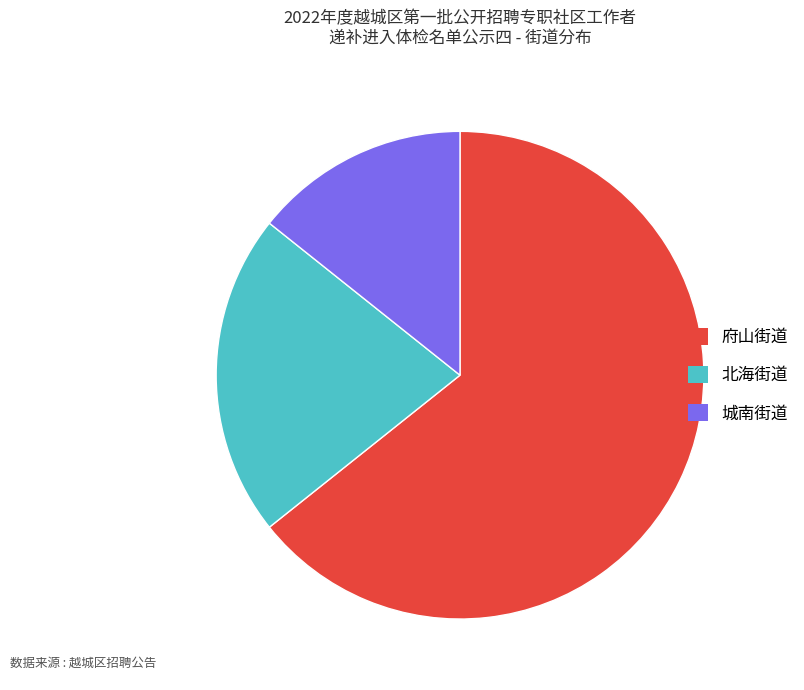

How many segments does this pie chart have?

3